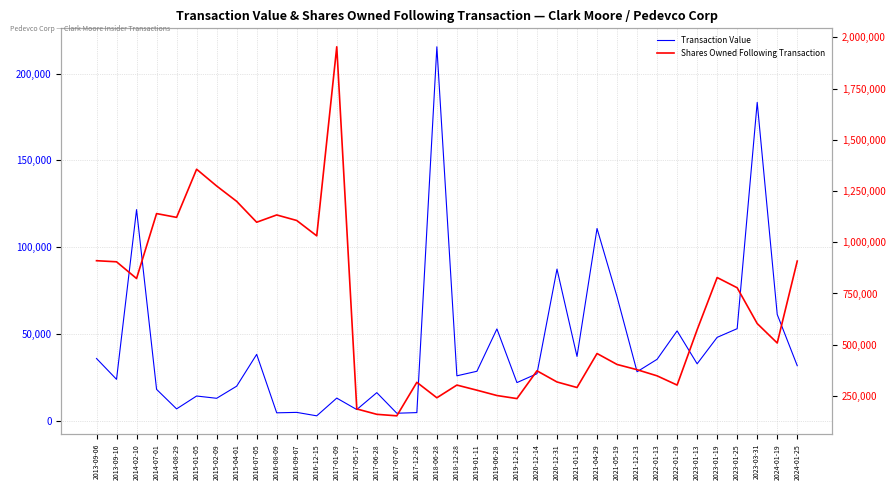

Is this an area chart (filled region under the line)?

No